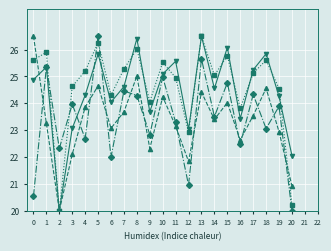

What is the total value across all series at 0?

97.5